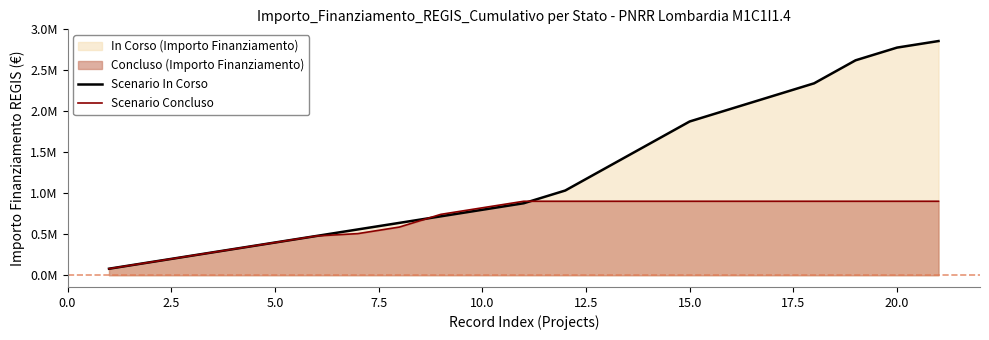

Does the chart display data point markers on the line(s)?

No